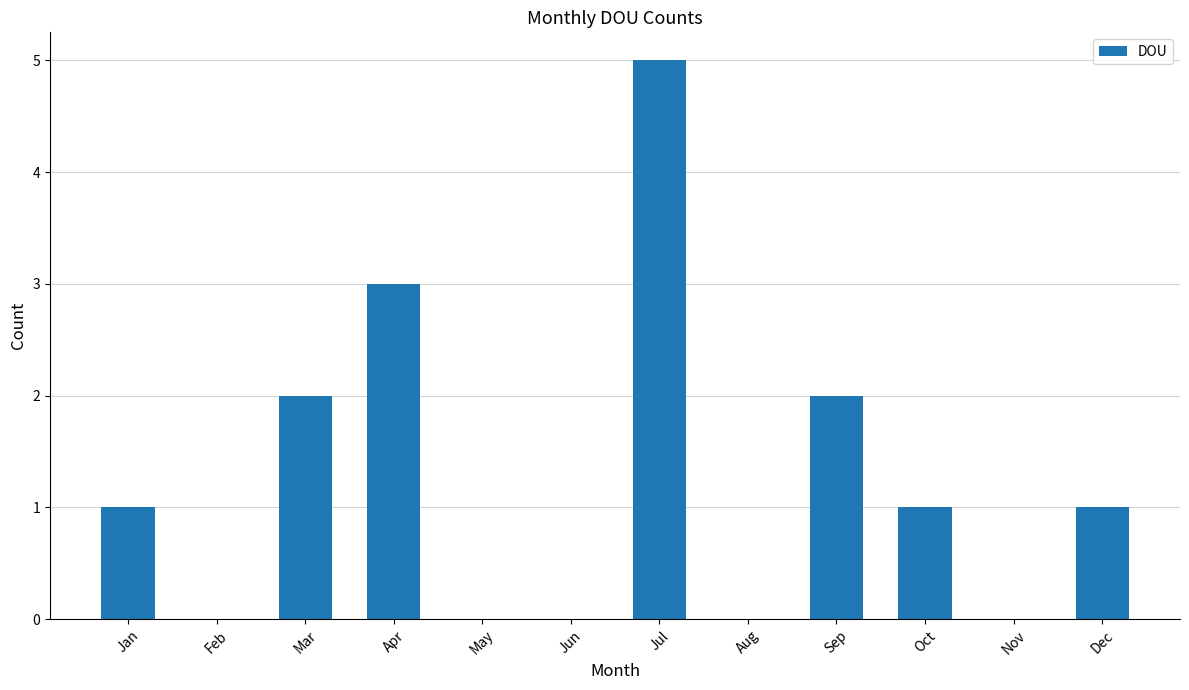

What is the greatest value displayed?

5